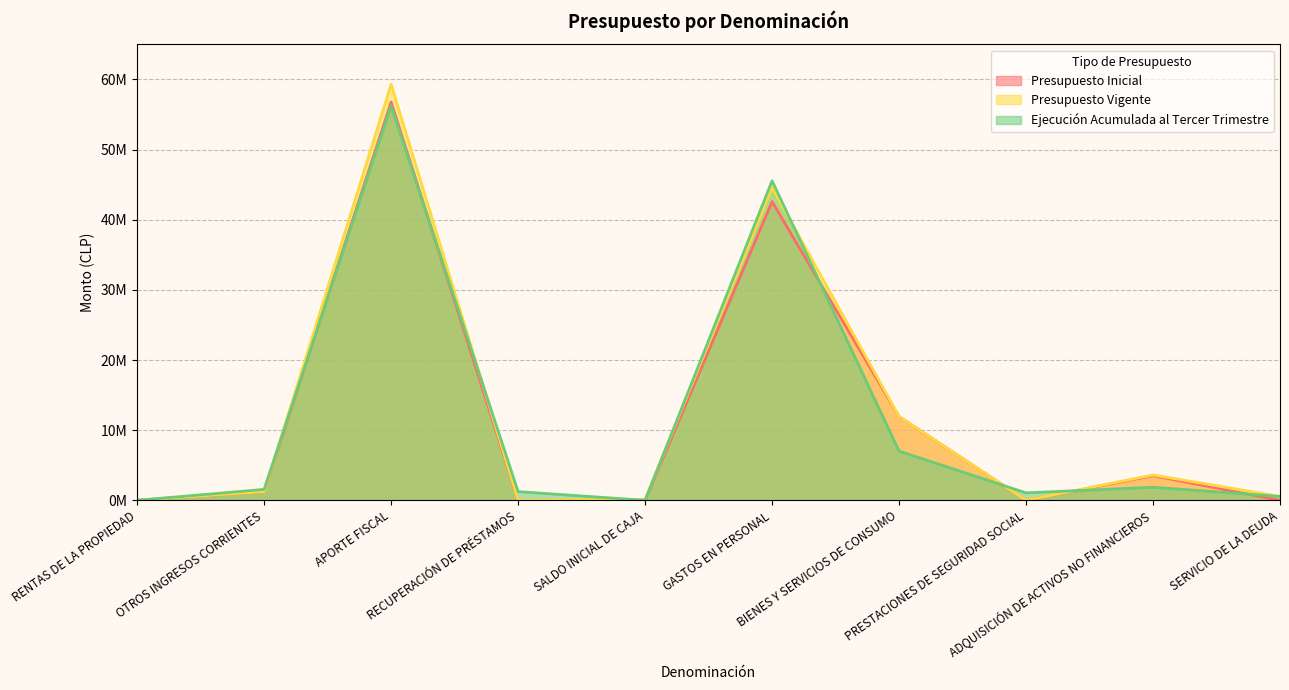

Where is Presupuesto Vigente nearest to the value 29658839?

GASTOS EN PERSONAL